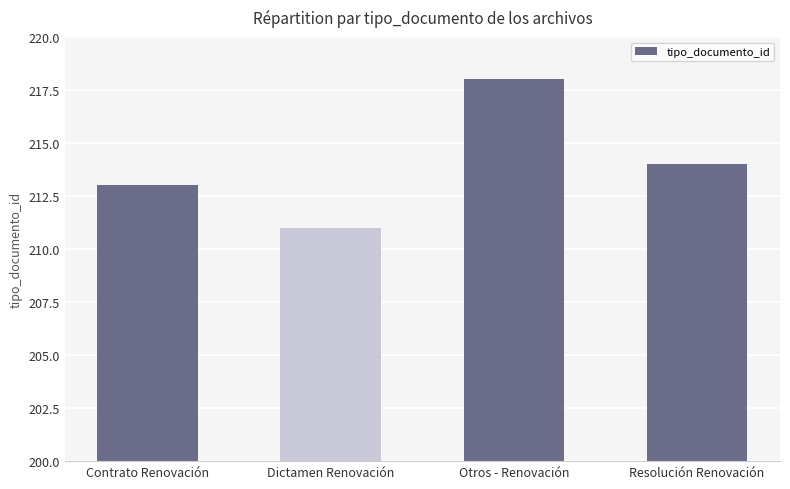

How many values are below 214?

2